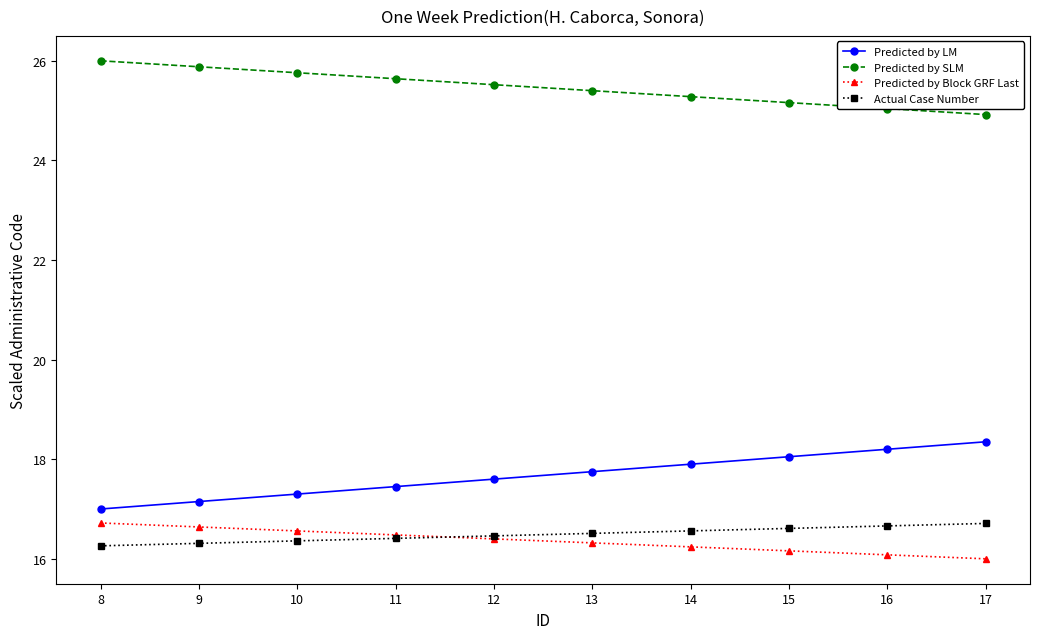

True or false: Predicted by Block GRF Last and Predicted by SLM cross at least once.

False